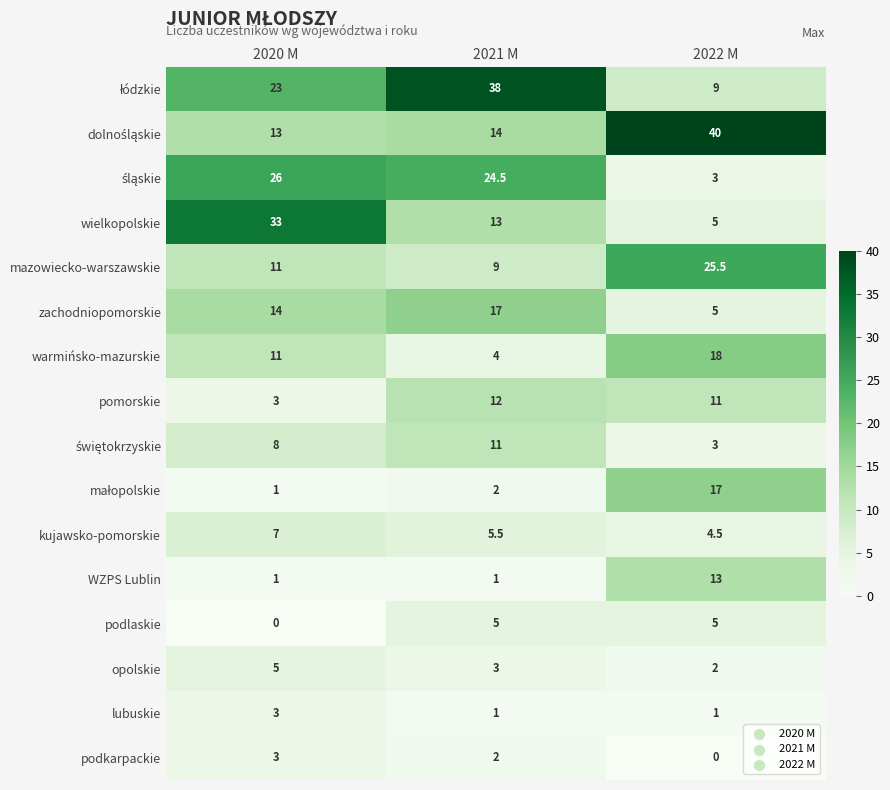

Is it true that zachodniopomorskie equals 5.5 at 2020 M?

False